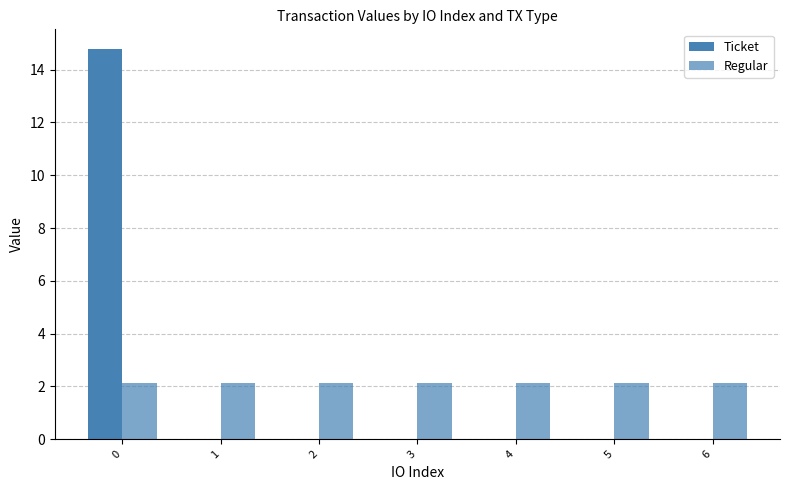

The Ticket series shows 0.0 at 4. True or false?

True